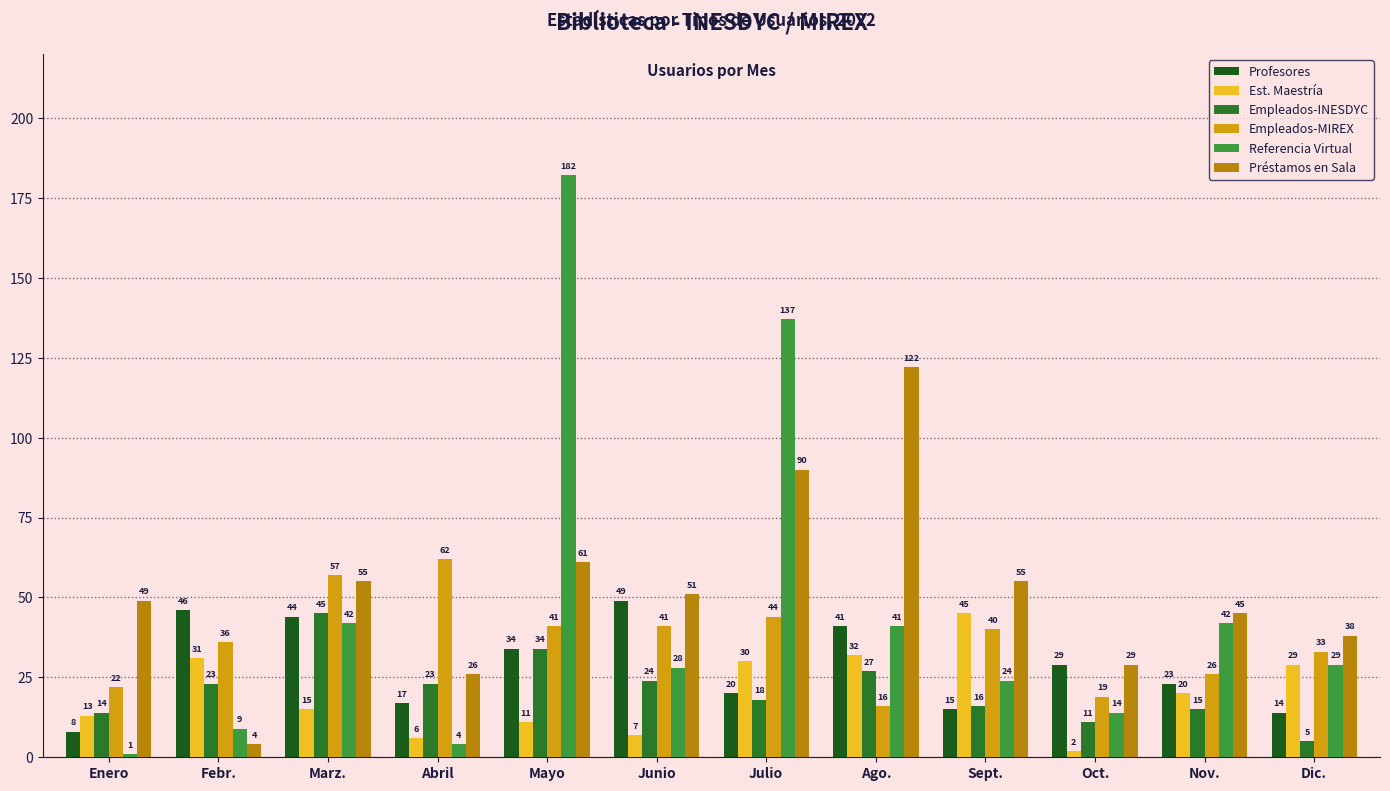

At which label is Profesores closest to 28?

Oct.